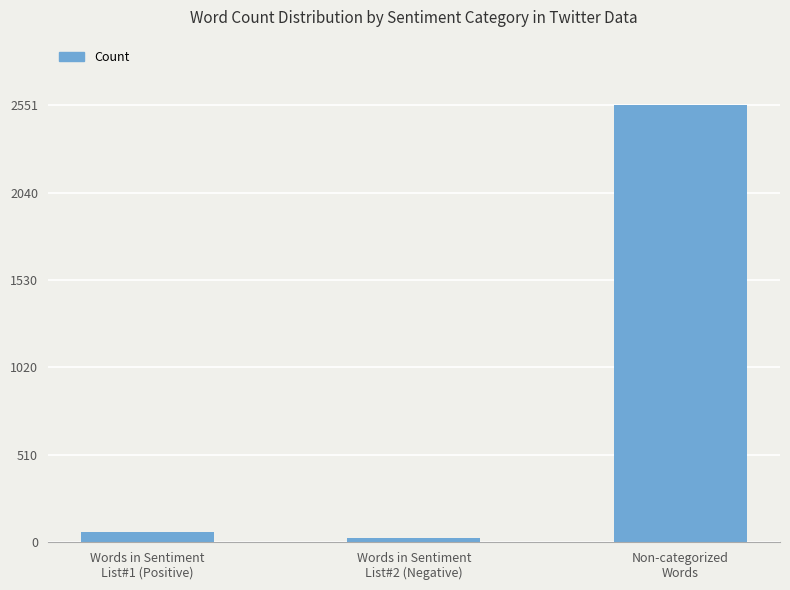

What is the sum of all values?

2630